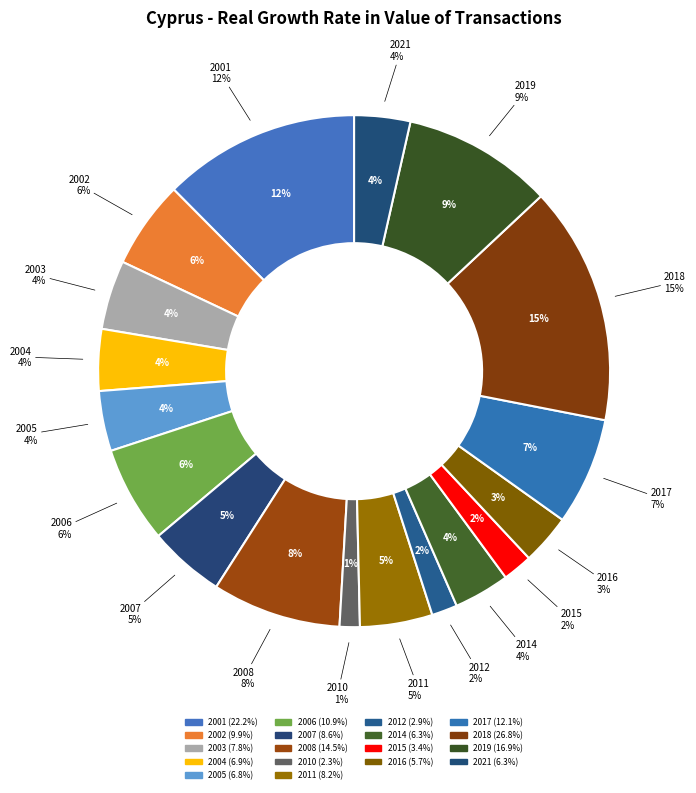

How many slices are in this pie chart?

18